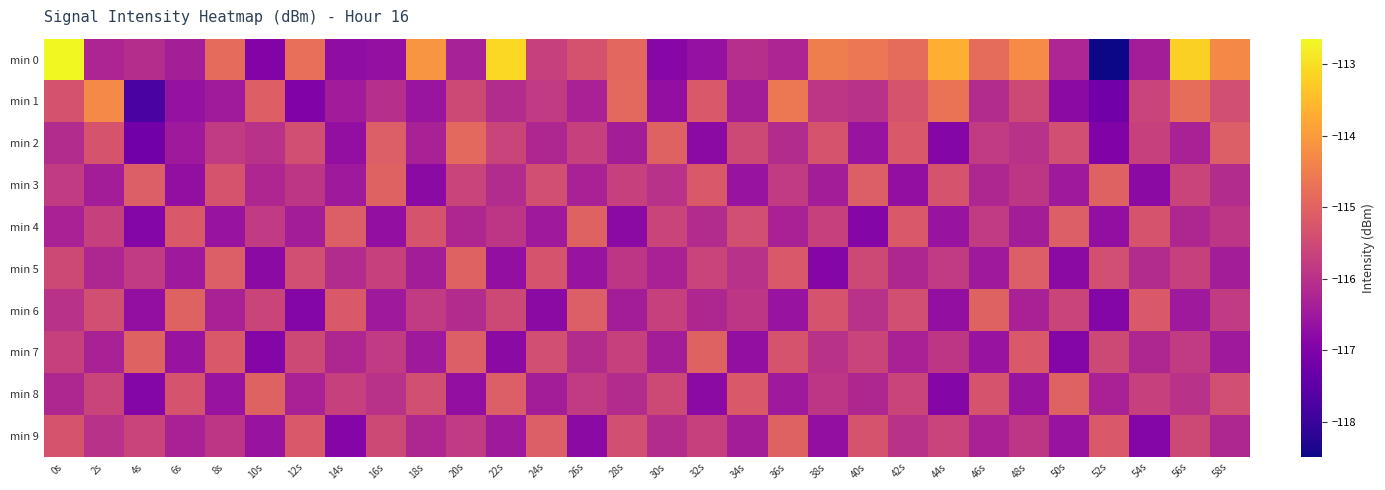

Rank the series at 10s from highest to lowest value.

min 8, min 1, min 6, min 4, min 2, min 3, min 9, min 5, min 7, min 0